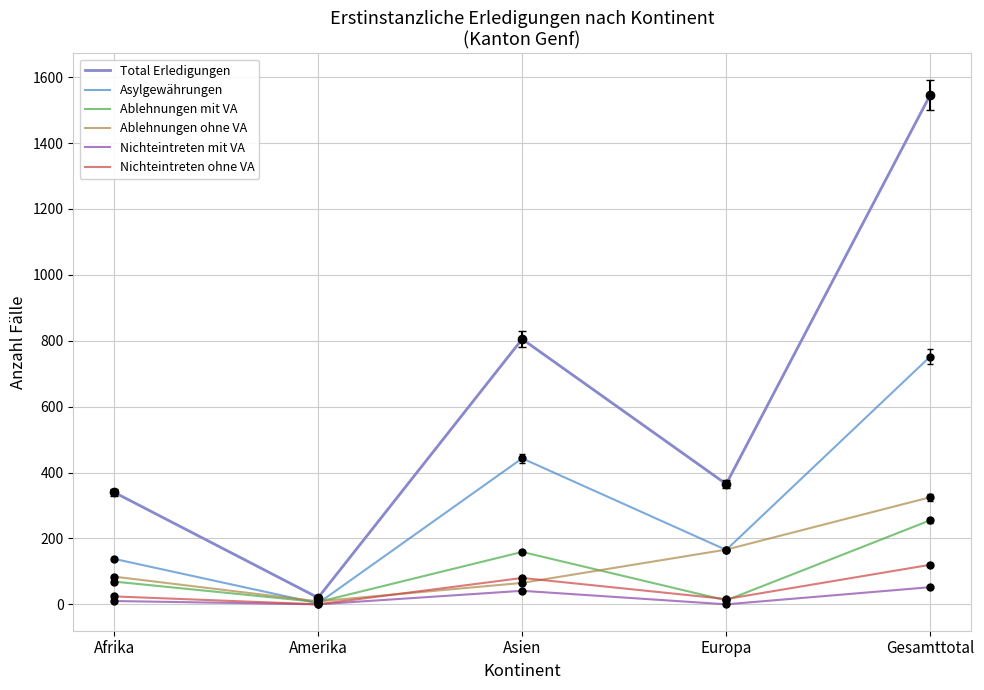

What position from the right is Gesamttotal?

1